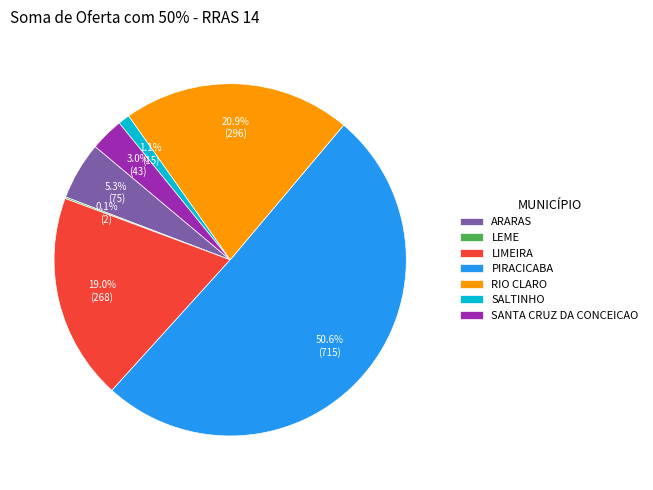

Which slice represents more than half of the pie?

PIRACICABA